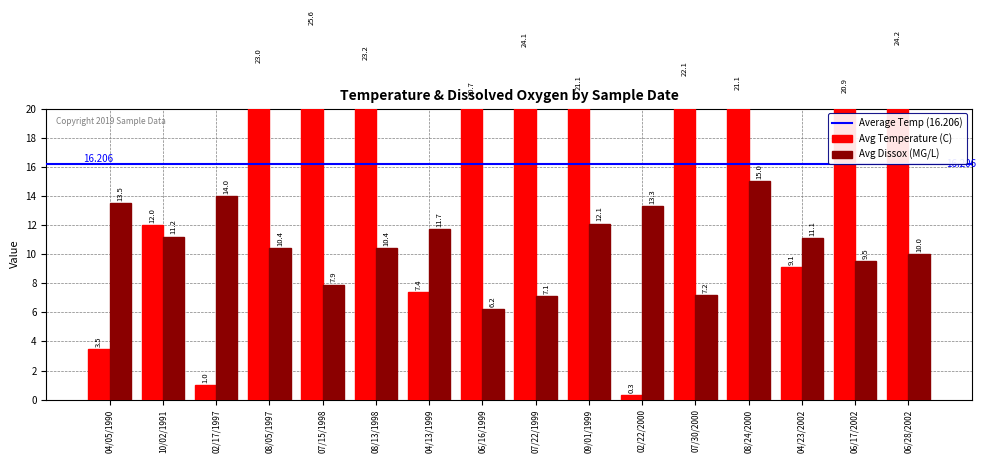

Rank the series by their average value, from highest to lowest.

Avg Temperature (C), Avg Dissox (MG/L)